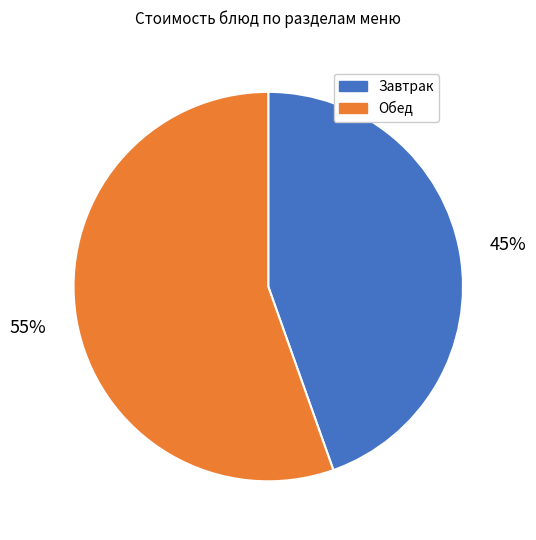

Does any single category account for the majority?

Yes